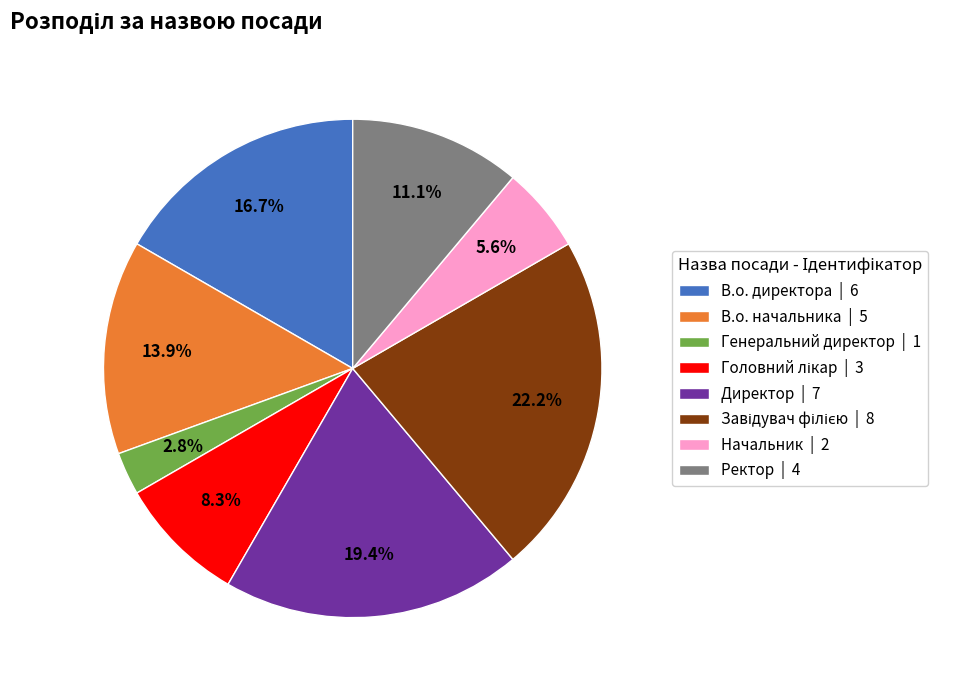

Is the sum of В.о. начальника and Ректор greater than half?

No